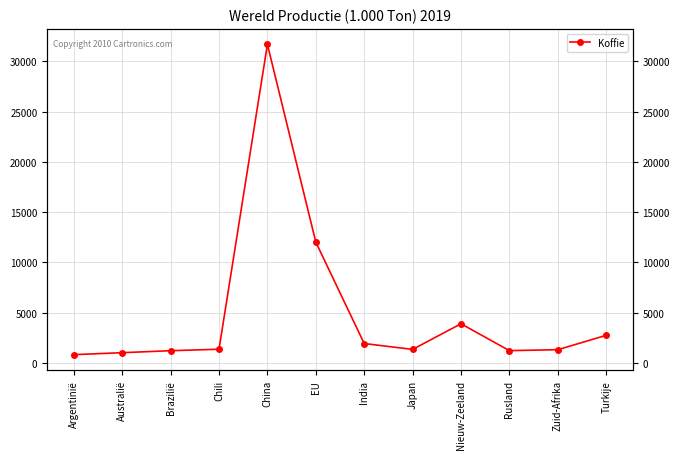

What is the difference between the second highest and second lowest values?

10996